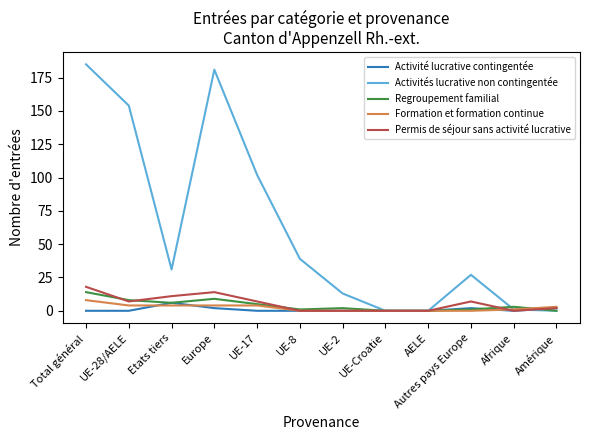

Count the Permis de séjour sans activité lucrative values in the range 0 to 11.

10